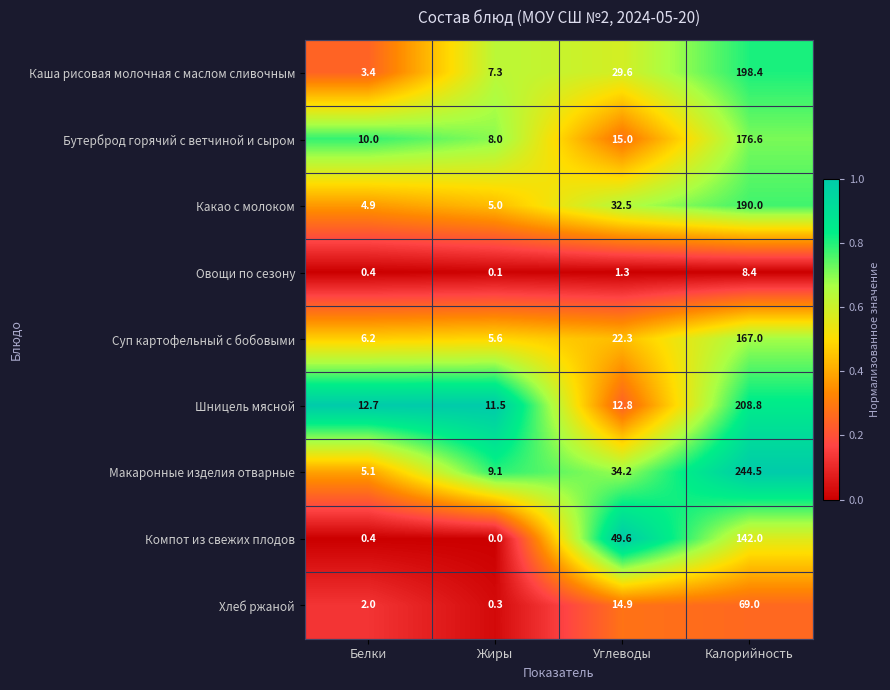

True or false: Шницель мясной has a value of 12.8 at Углеводы.

True